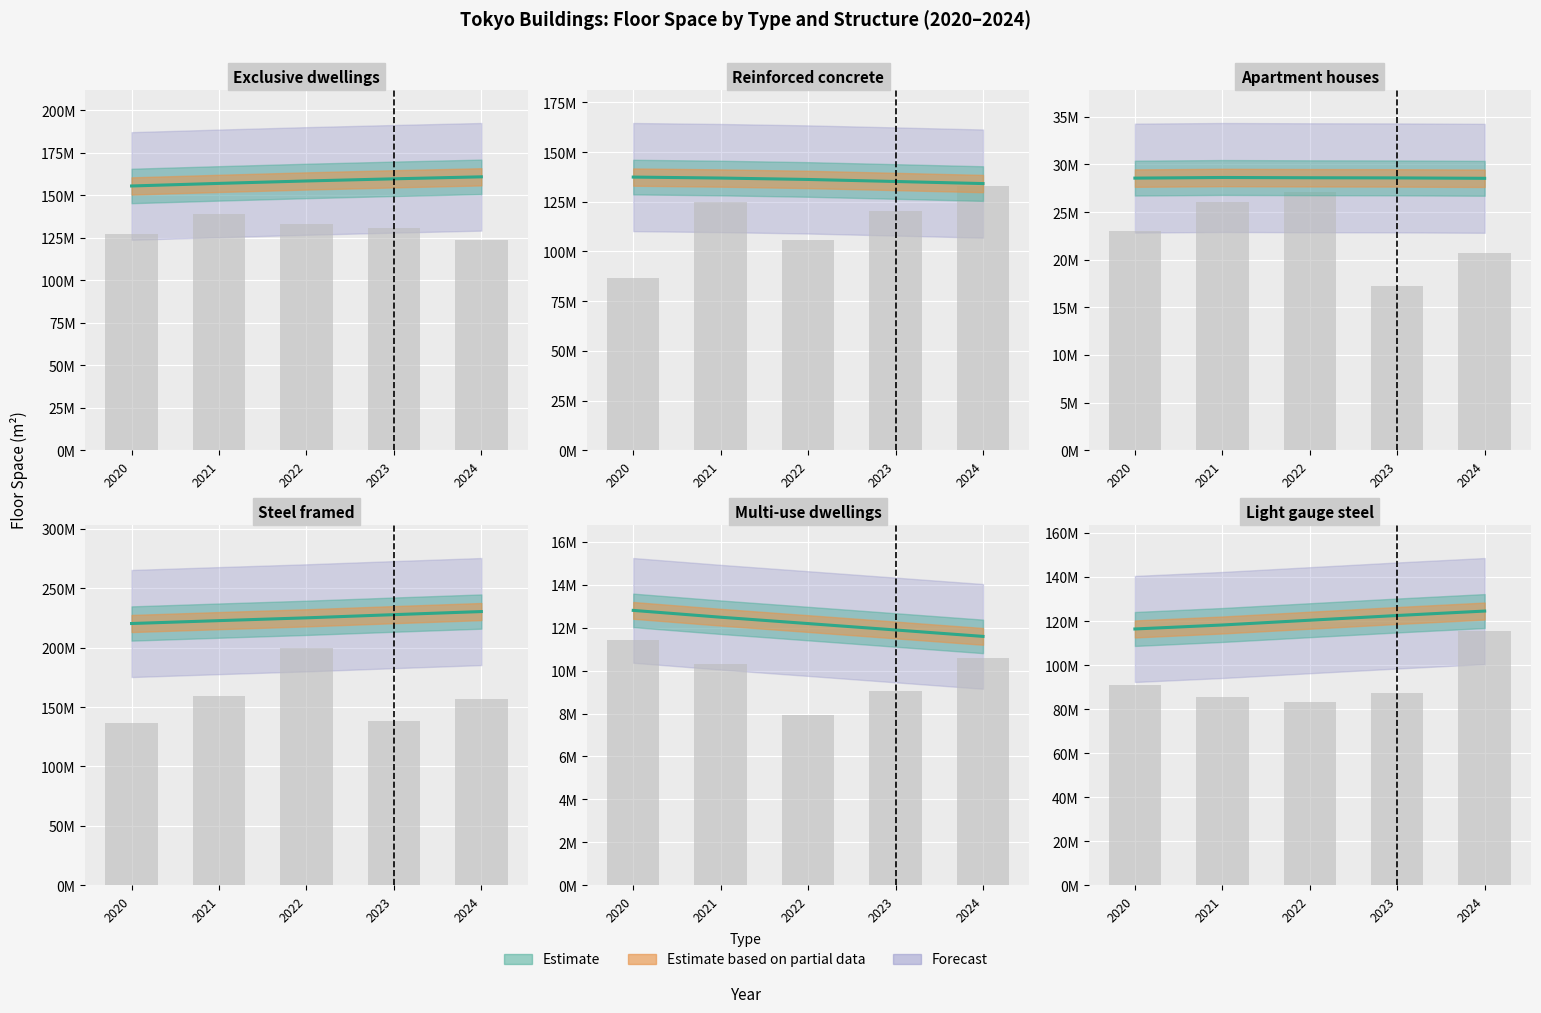

Does the chart contain stacked bars?

No